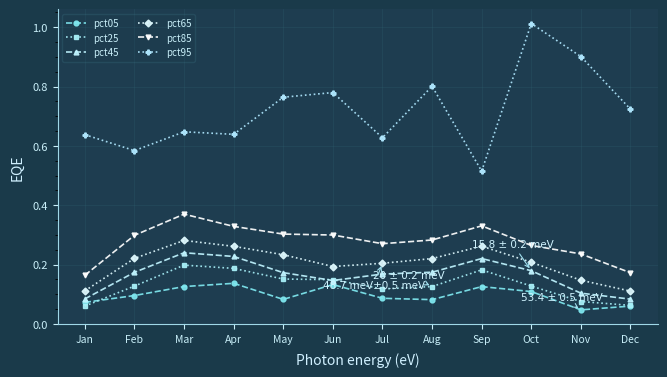

True or false: pct65 has a value of 0.3 at Apr.

True